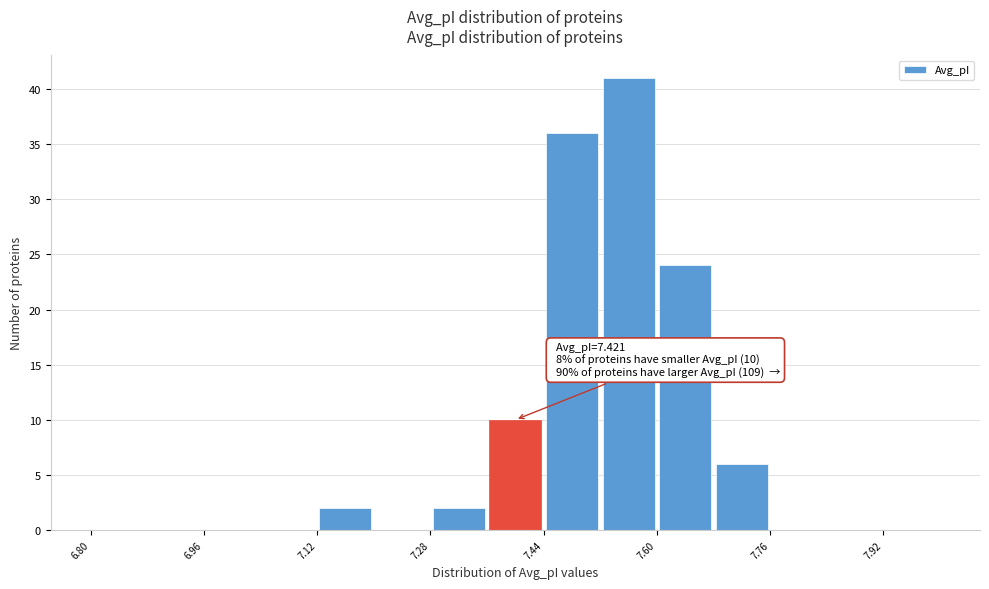

Over which range of the x-axis is the bar tallest?

7.52 to 7.60